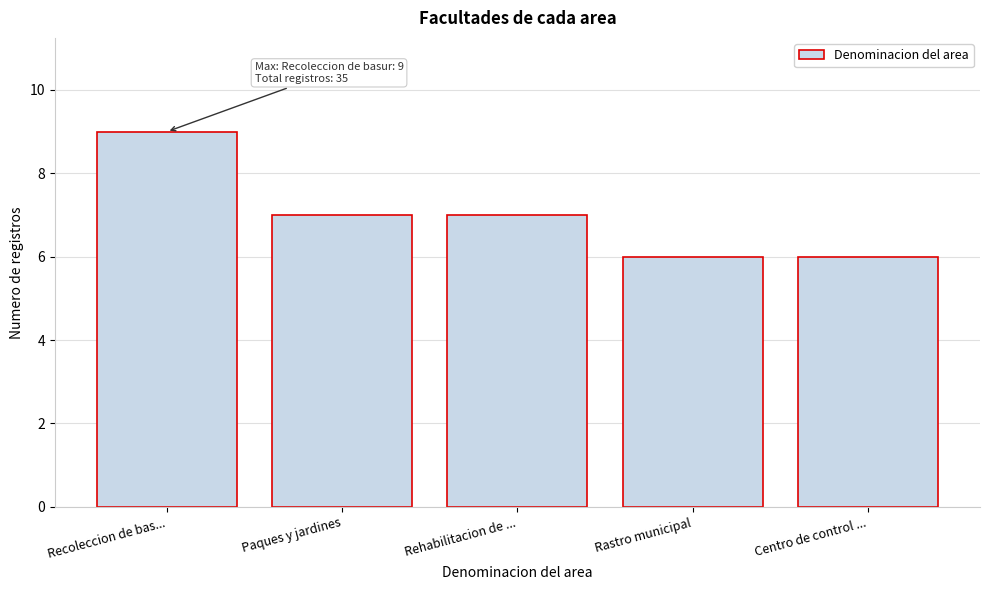

Reading left to right, extract all data points from this chart.

Recoleccion de bas...=9	Paques y jardines=7	Rehabilitacion de ...=7	Rastro municipal=6	Centro de control ...=6